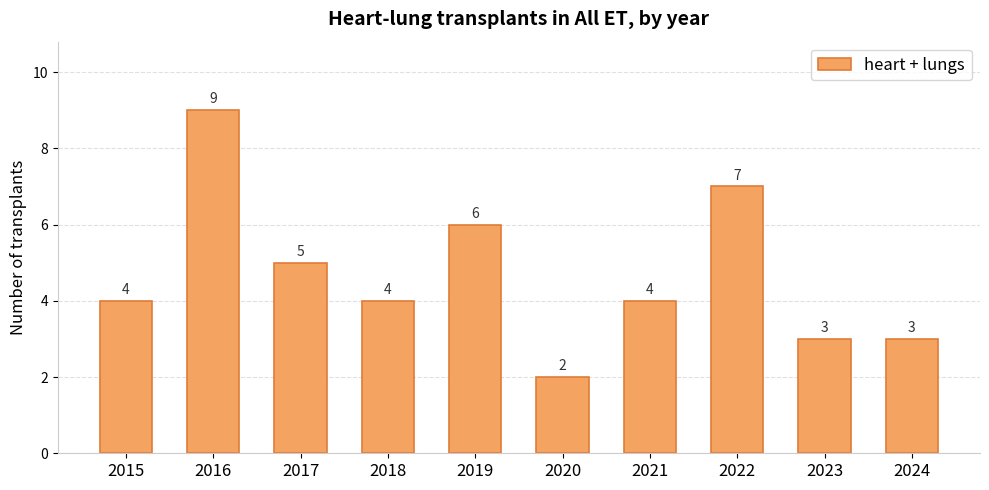

Between 2016 and 2017, which is larger?

2016